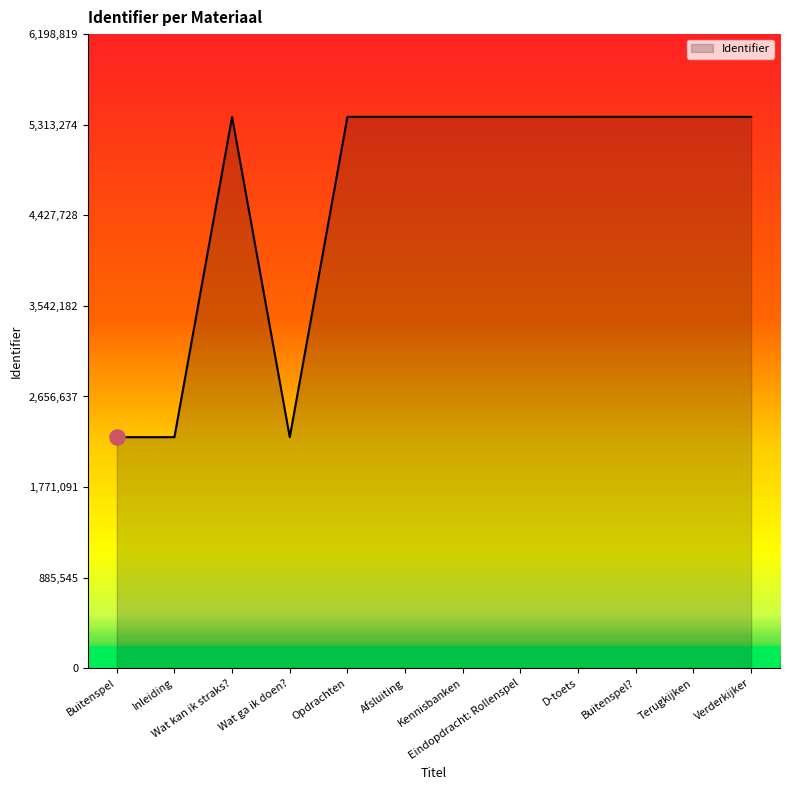

What is the change in value from Opdrachten to Kennisbanken?

+3